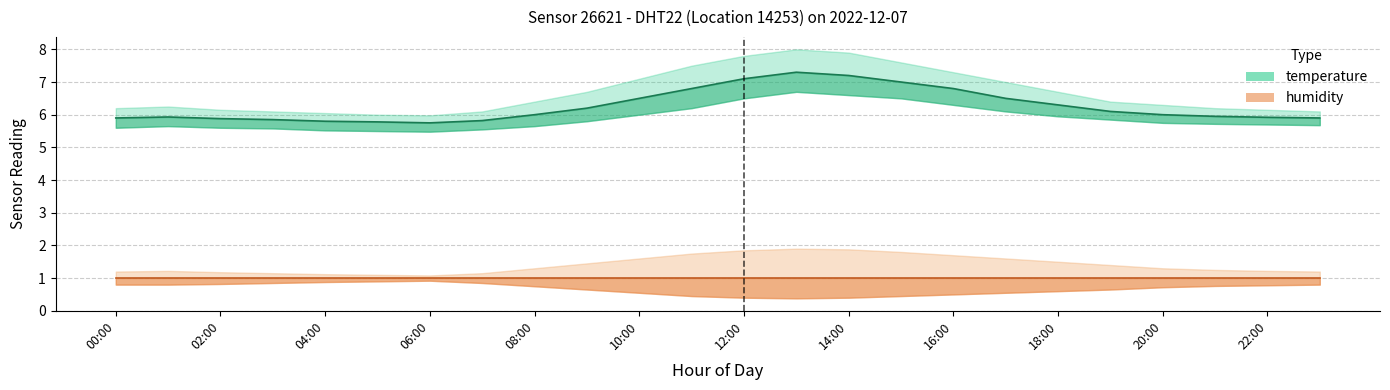

Where is the first local maximum for humidity_lower?

06:00